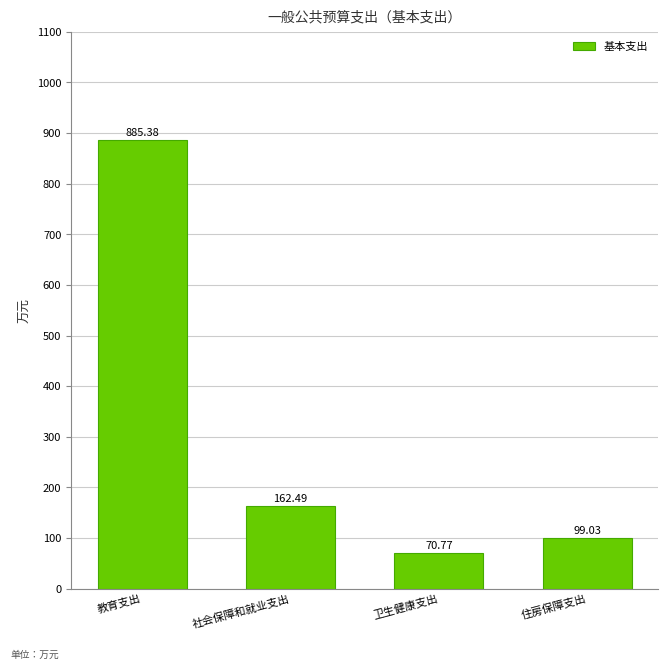

How many series are shown in this chart?

1